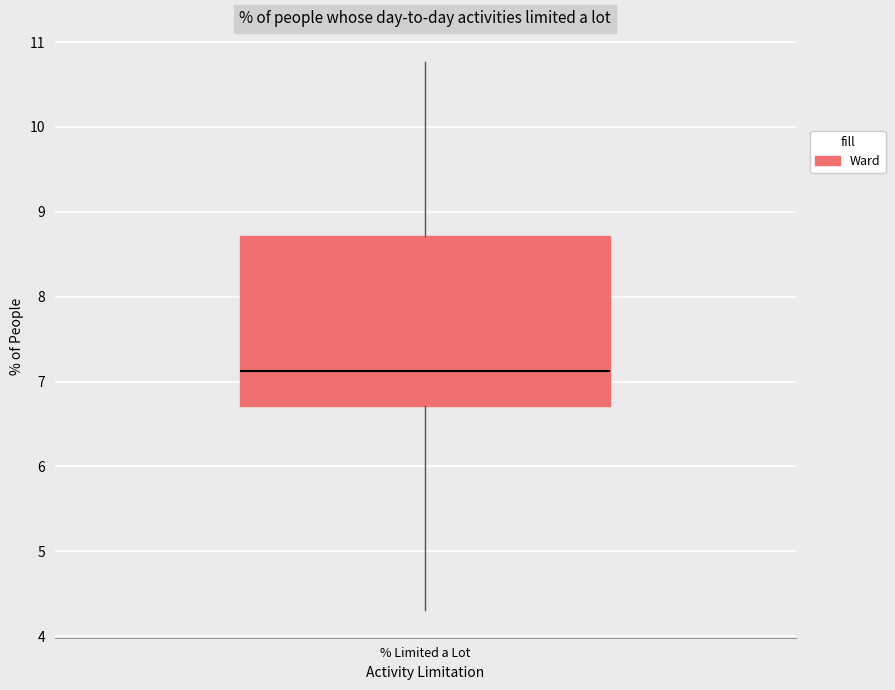

Where is the lower edge of the box for % Limited a Lot on the y-axis? The values are not printed on the chart, so give them approximately, as read against the axis.

6.7